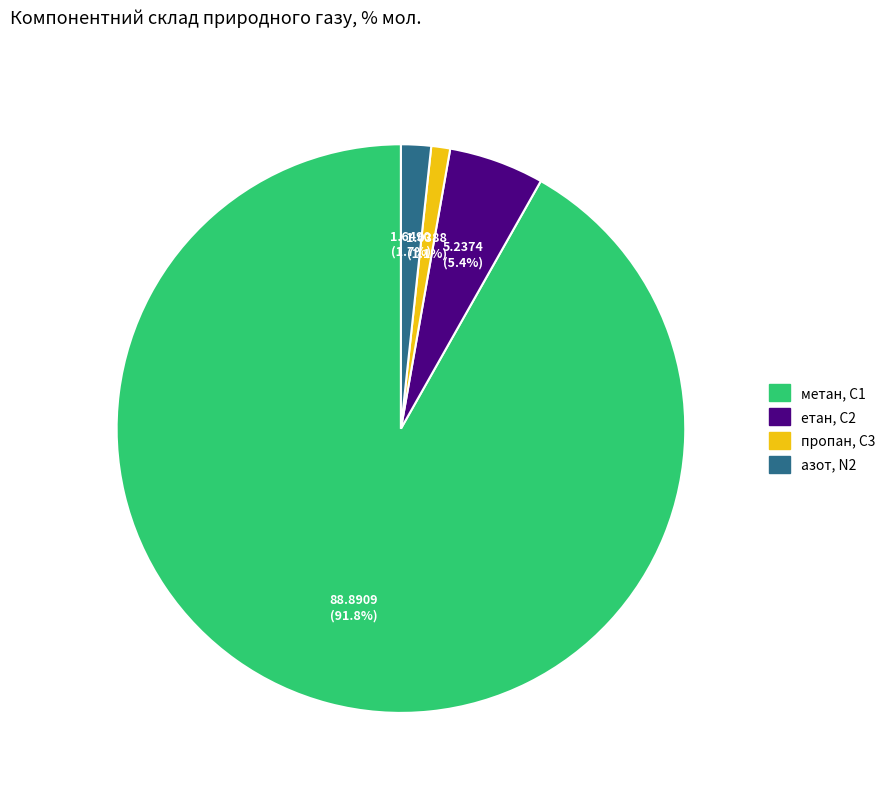

Count the number of slices in the pie.

4